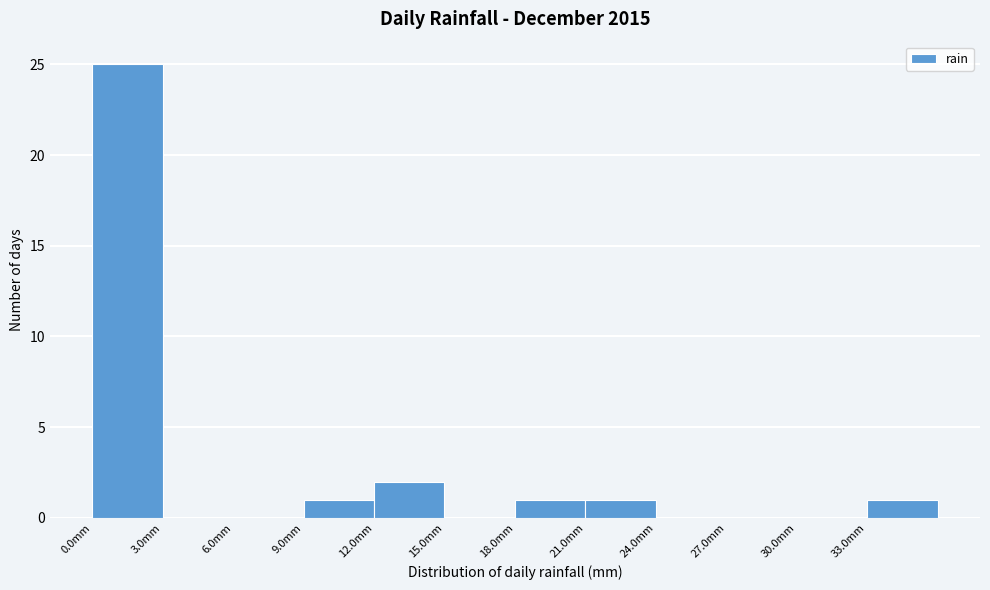

Reading left to right, list every bar in this chart as the range it spans on the x-axis followed by its height. The values are not printed on the chart, so give them approximately, as read against the axis.

0 to 3: 25
3 to 6: 0
6 to 9: 0
9 to 12: 1
12 to 15: 2
15 to 18: 0
18 to 21: 1
21 to 24: 1
24 to 27: 0
27 to 30: 0
30 to 33: 0
33 to 36: 1